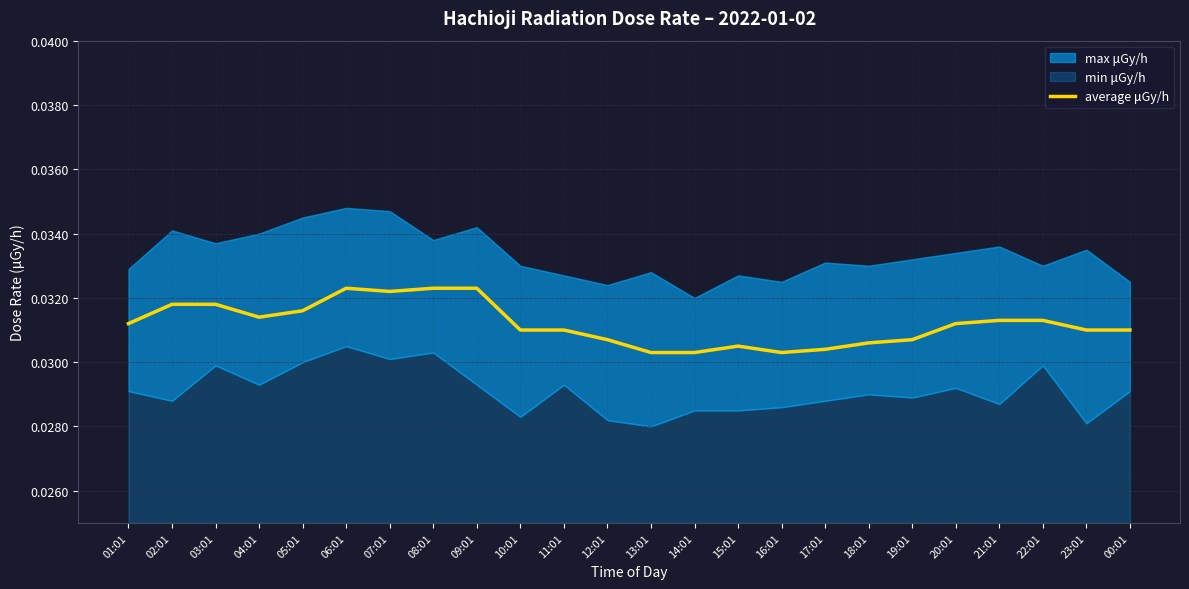

What is the label of the 9th point from the left?

09:01